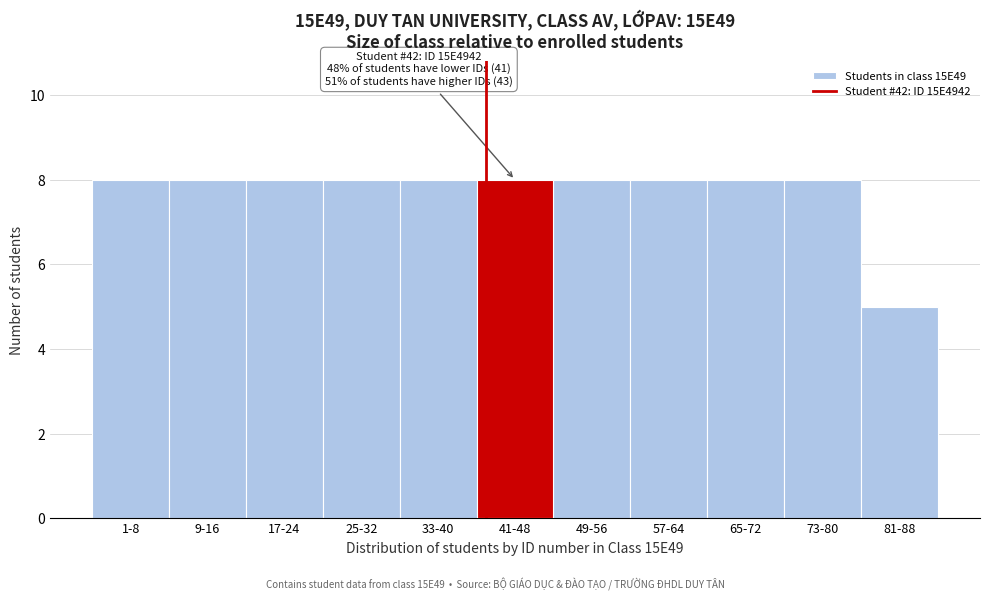

Reading left to right, transcribe all the data shown in this chart.

8	8	8	8	8	8	8	8	8	8	5